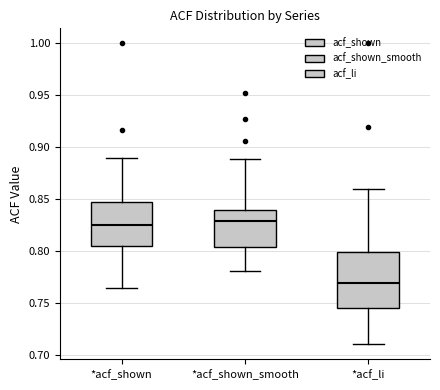

Where is the upper edge of the box for *acf_li on the y-axis? The values are not printed on the chart, so give them approximately, as read against the axis.

0.800